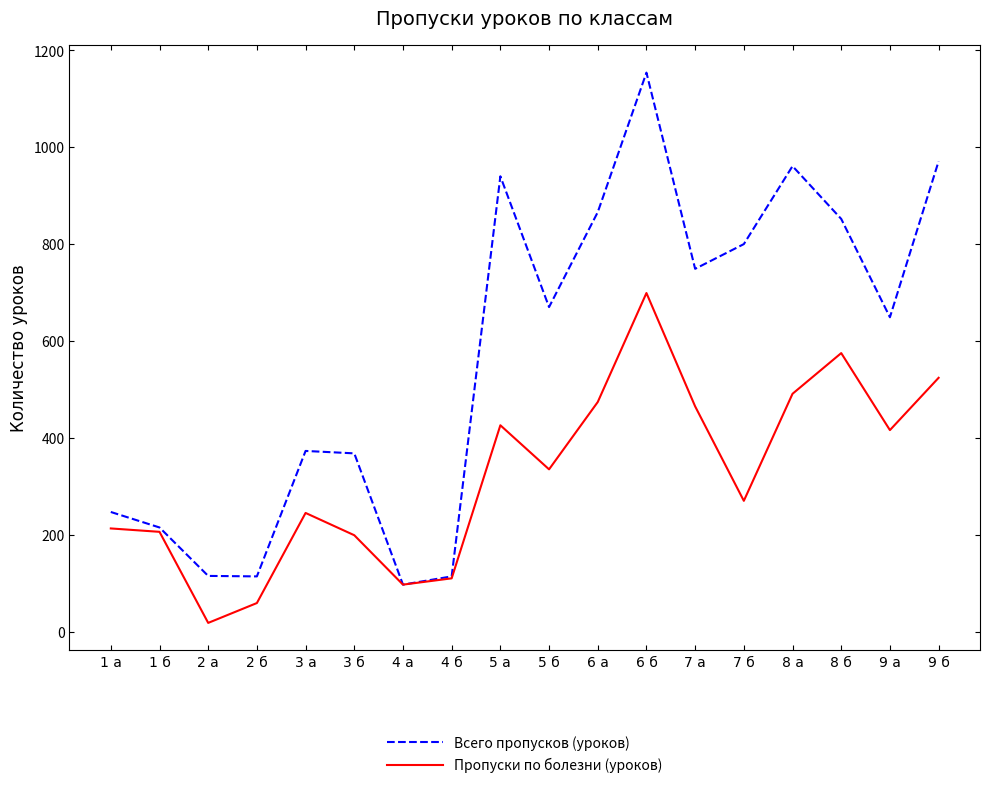

Between 1 б and 7 а, which series saw the biggest shift?

Всего пропусков (уроков)